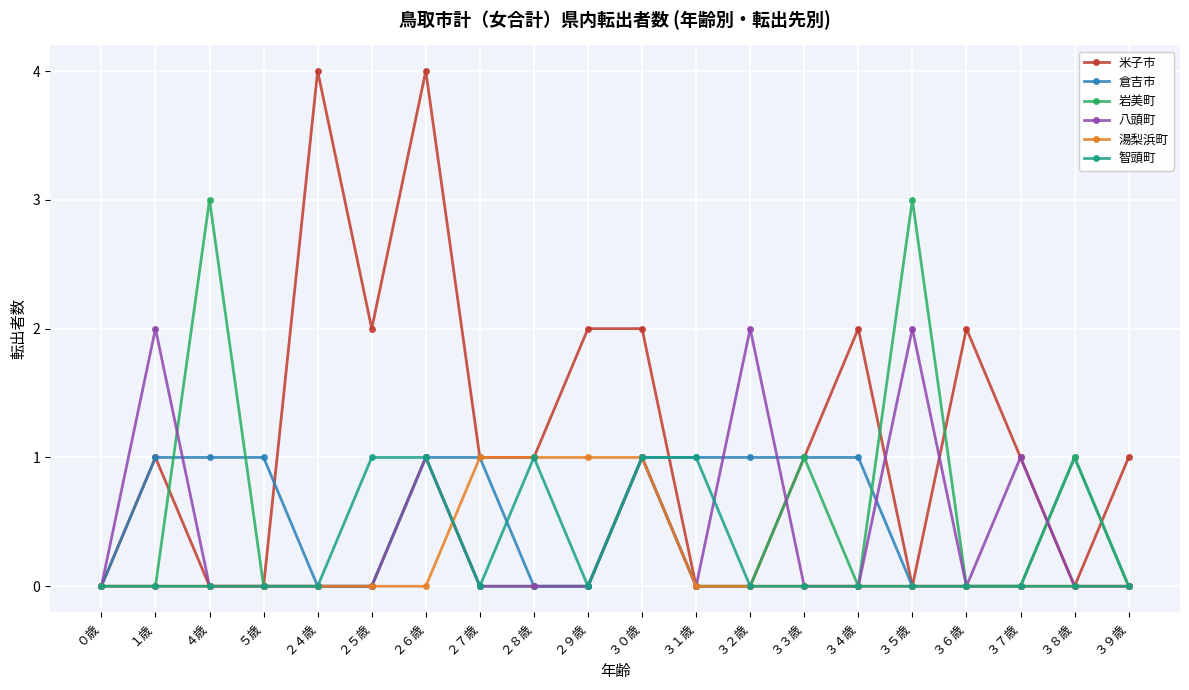

Which series has the largest range (max minus min)?

米子市